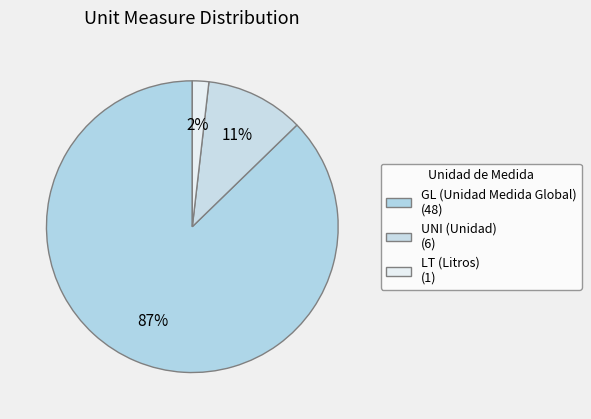

How many segments does this pie chart have?

3